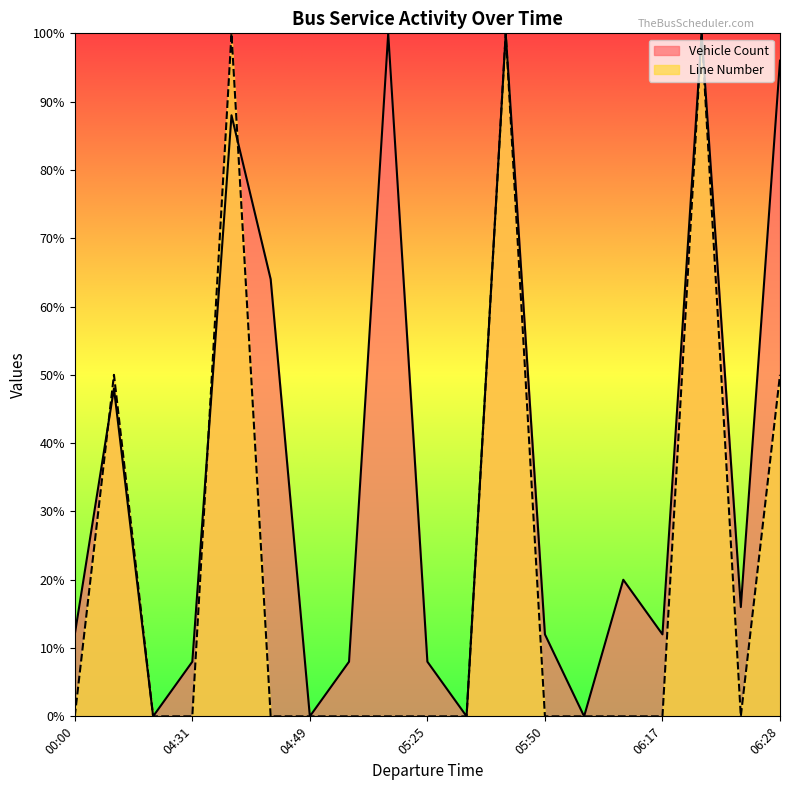

Reading left to right, what are all the values shown in this chart?

Vehicle Count: 12	48	0	8	88	64	0	8	100	8	0	100	12	0	20	12	100	16	96
Line Number: 0	50	0	0	100	0	0	0	0	0	0	100	0	0	0	0	100	0	50